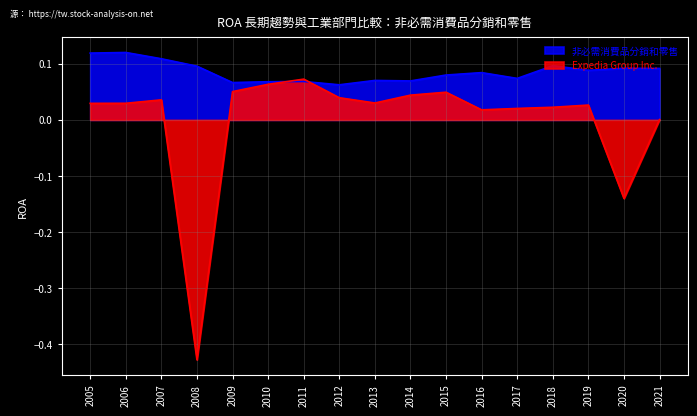

The value of Expedia Group Inc. at 2008 is -0.2. True or false?

False